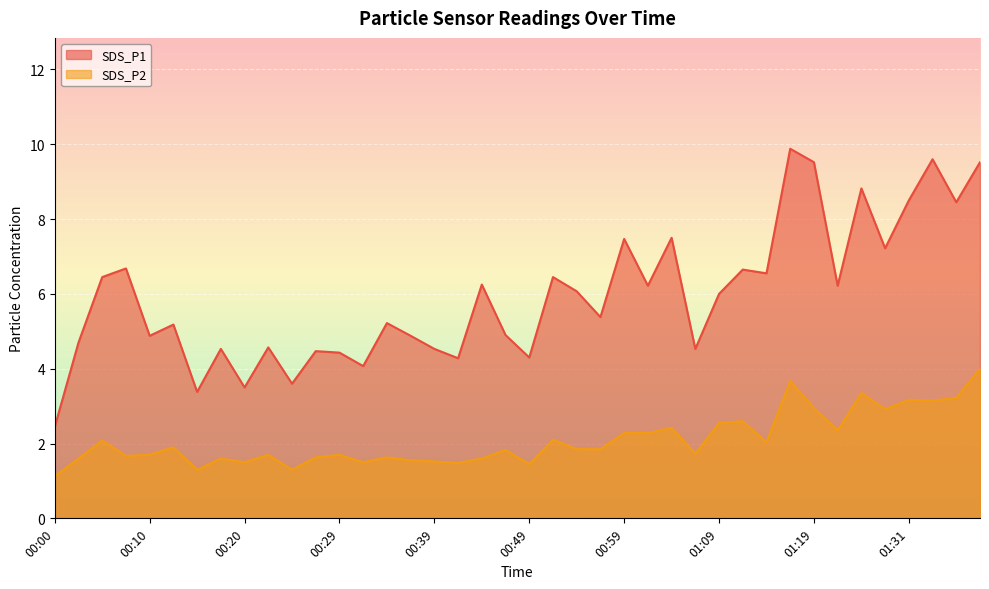

In SDS_P2, how many points are lower than both neighbors (excluding endpoints)?

12